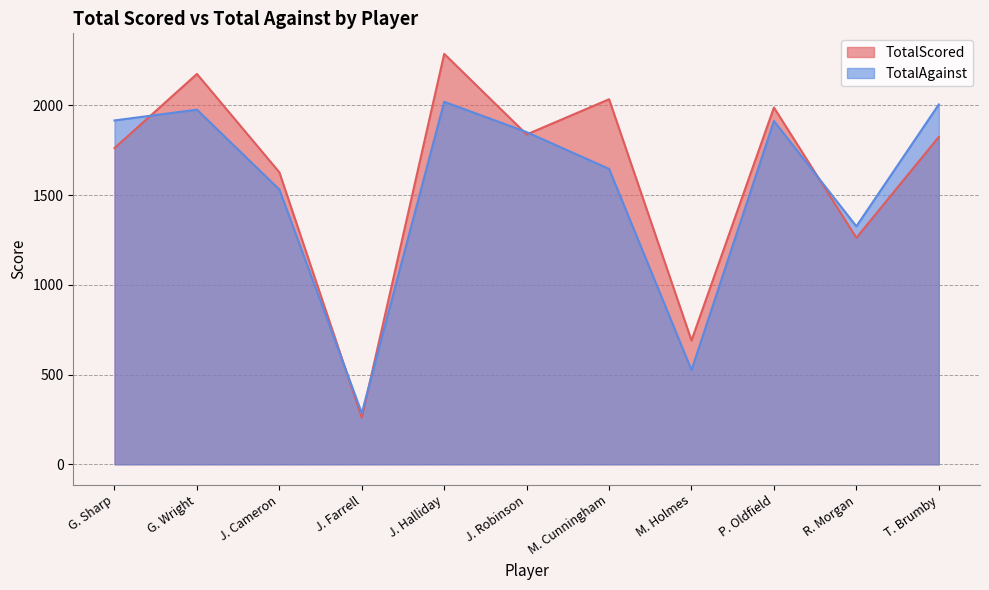

What is the label of the 9th point from the left?

P. Oldfield